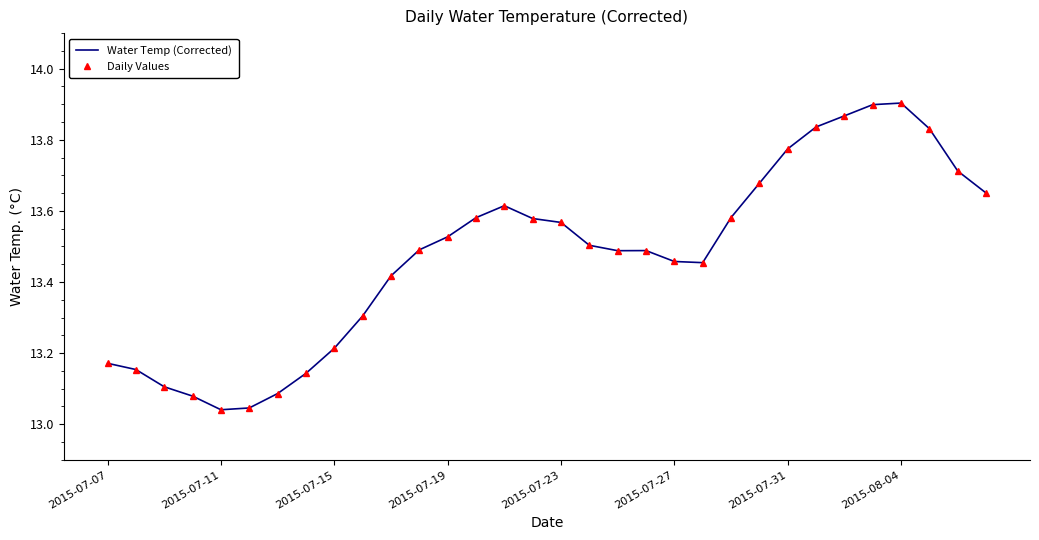

Count the number of categories in the chart.

32